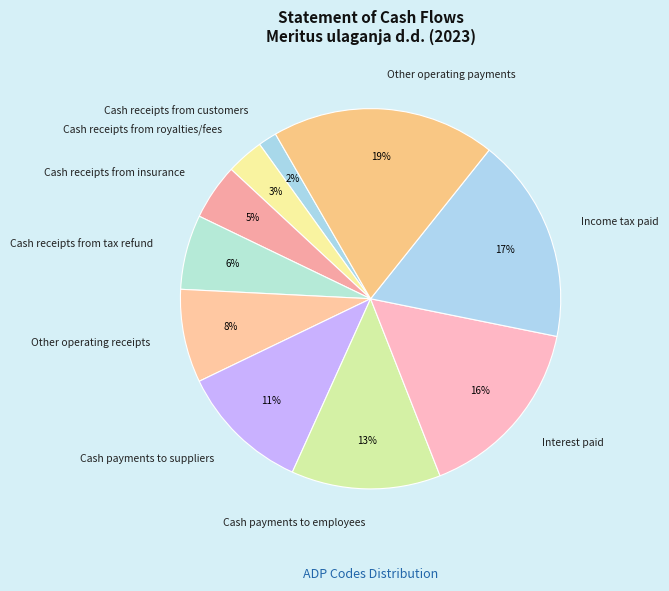

Is it true that Cash payments to suppliers is 19% of the pie?

False